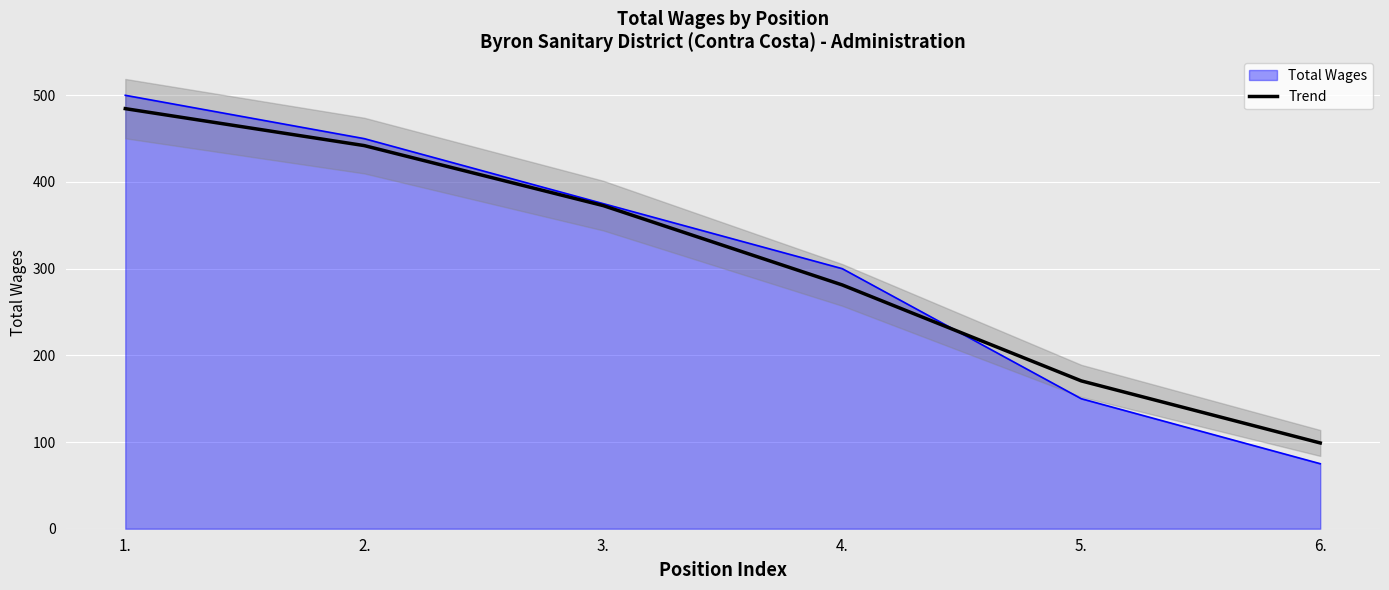

How many values are below 372?

3